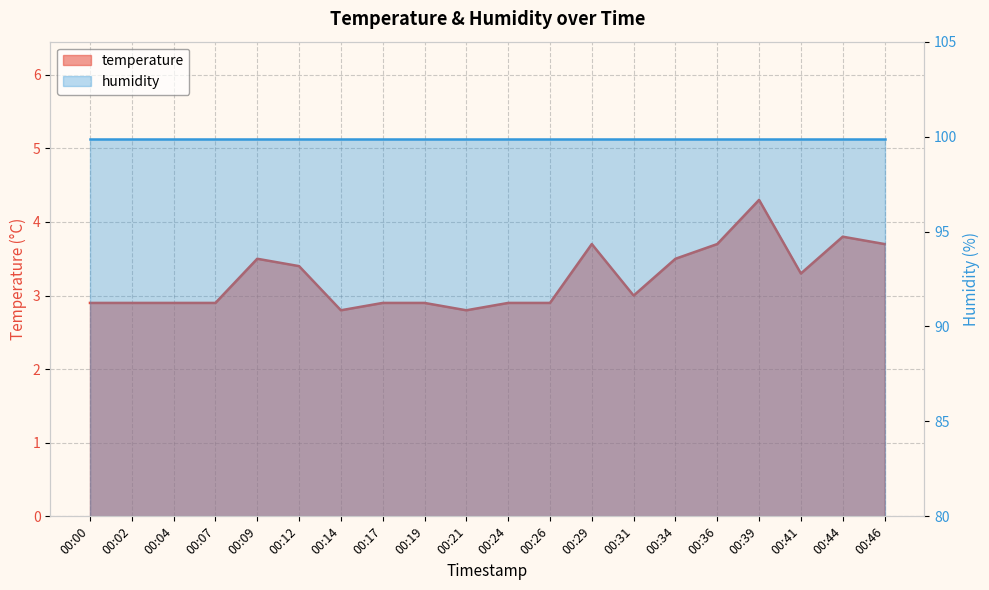

Reading left to right, list all the values displayed in this chart.

00:00=2.9	00:02=2.9	00:04=2.9	00:07=2.9	00:09=3.5	00:12=3.4	00:14=2.8	00:17=2.9	00:19=2.9	00:21=2.8	00:24=2.9	00:26=2.9	00:29=3.7	00:31=3.0	00:34=3.5	00:36=3.7	00:39=4.3	00:41=3.3	00:44=3.8	00:46=3.7